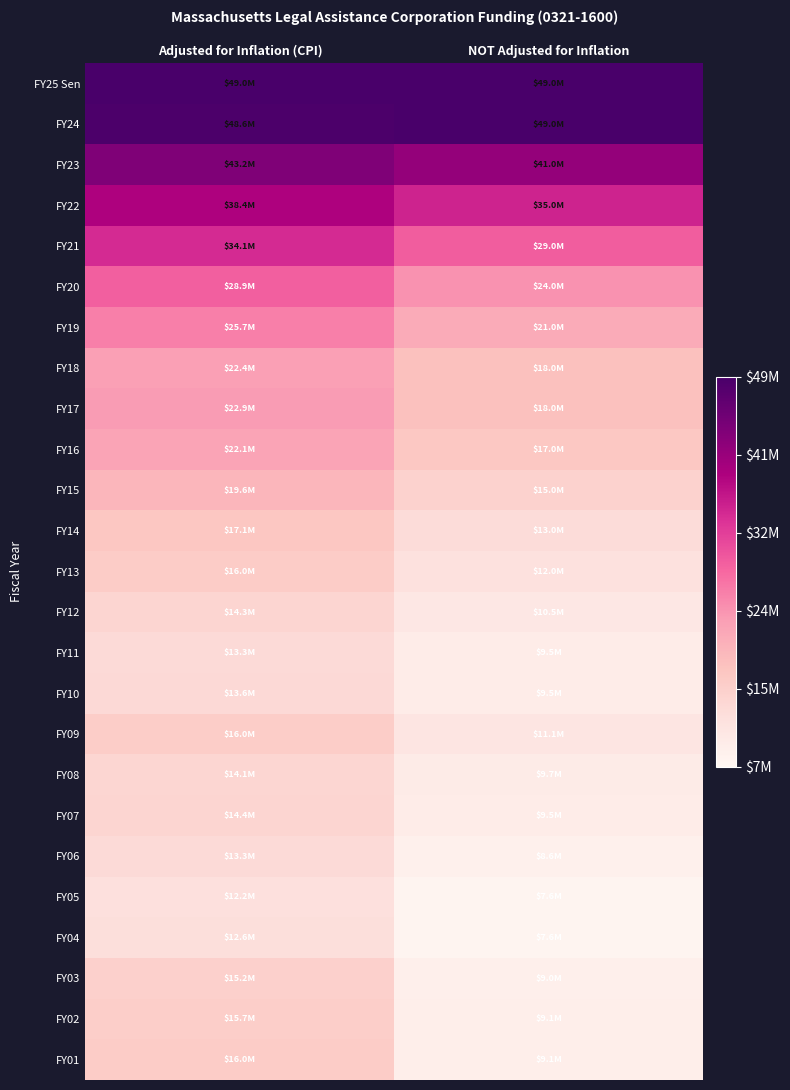

At how many categories does at least one series exceed 12148162?

2